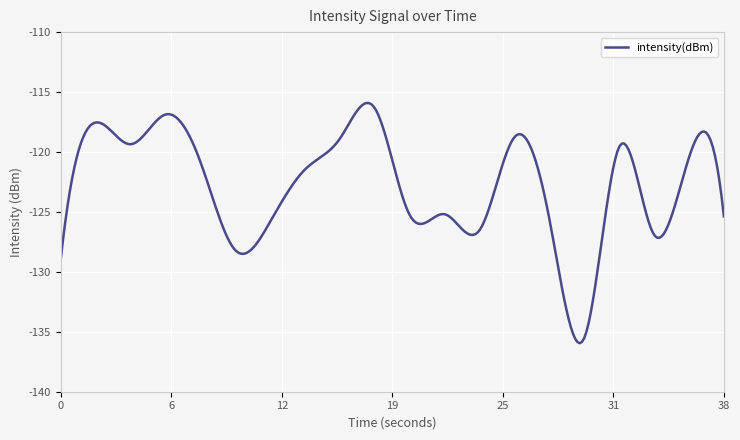

What is the smallest value displayed?

-135.9